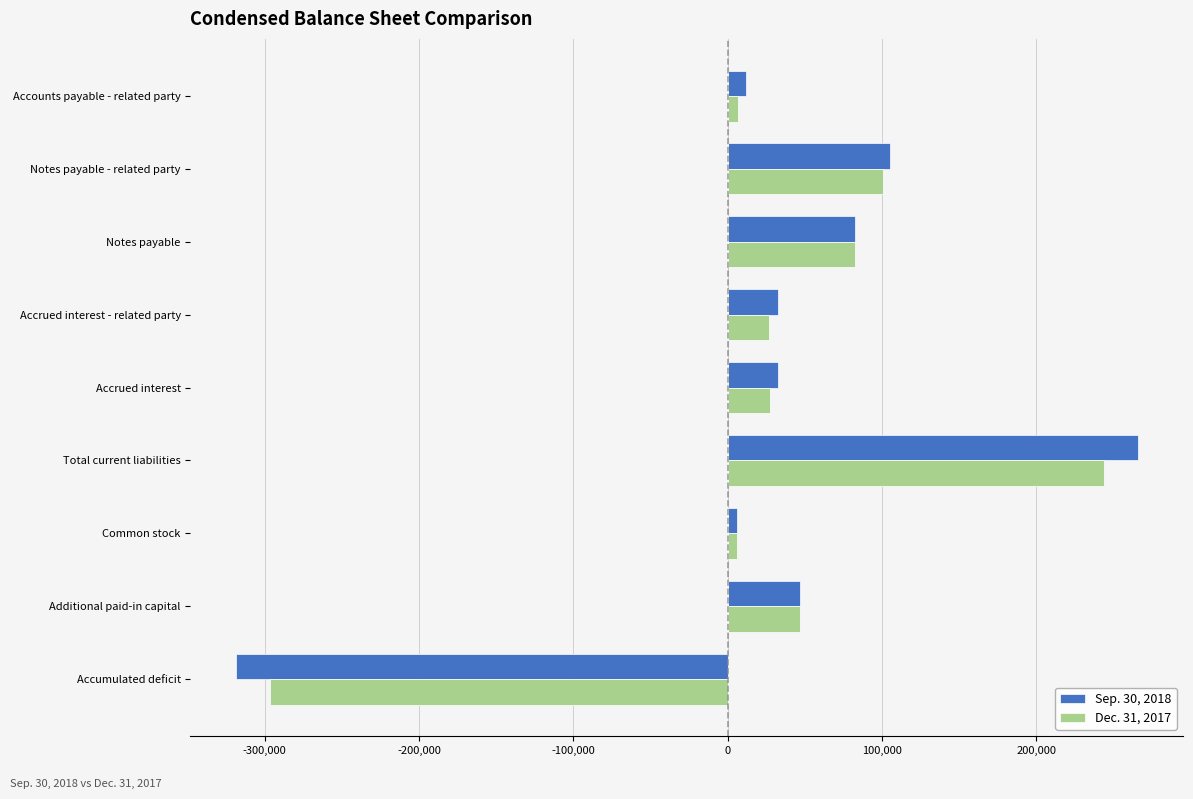

How many bars are there in total?

18